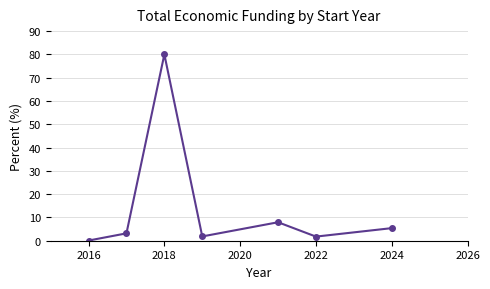

How many lines are shown in the chart?

1